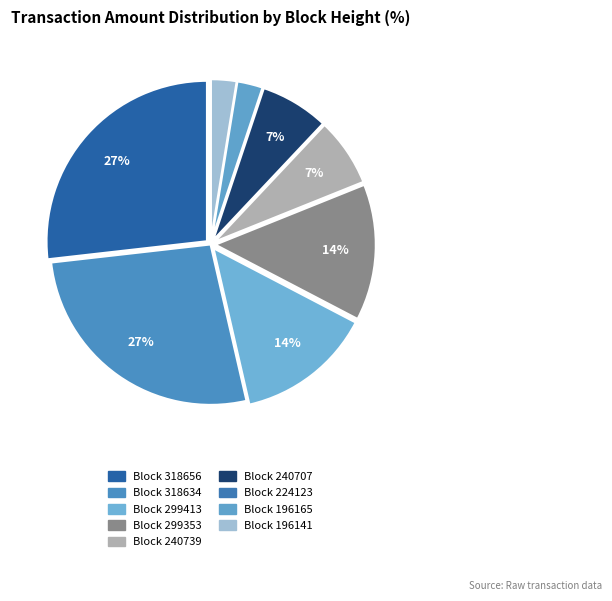

To the nearest percent, what is the average slice percentage?

11%